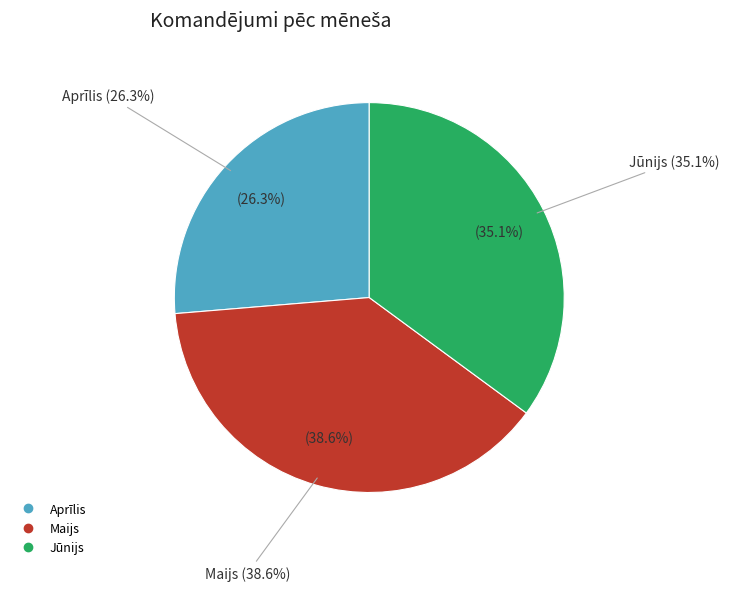

Does Aprīlis account for over 50% of the chart?

No